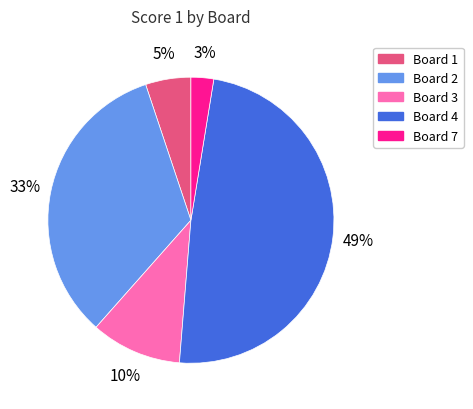

To the nearest percent, what is the average slice percentage?

20%